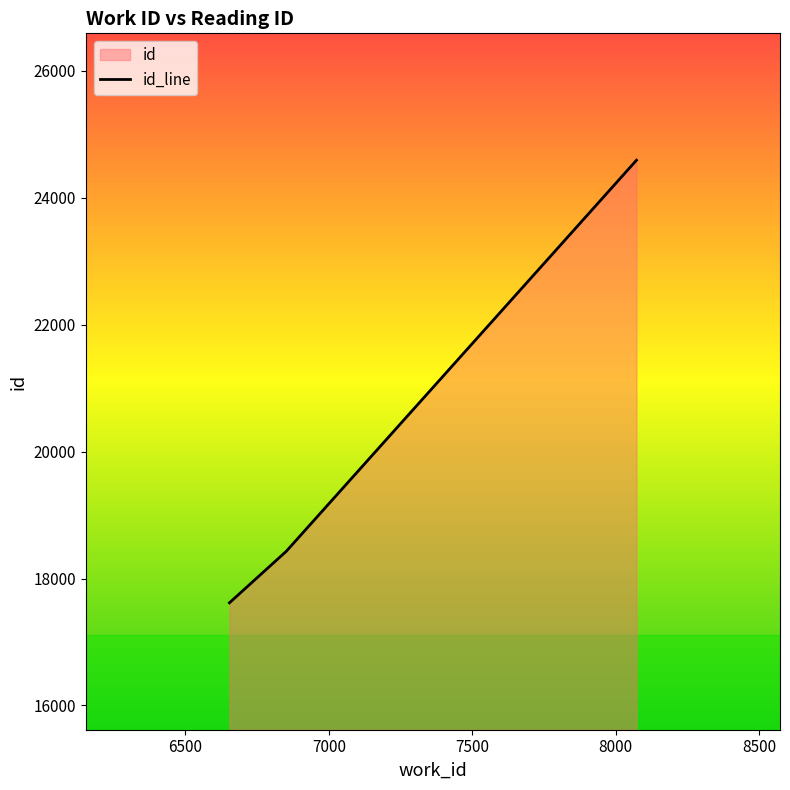

What is the difference between the values at 8072 and 6852?

6164